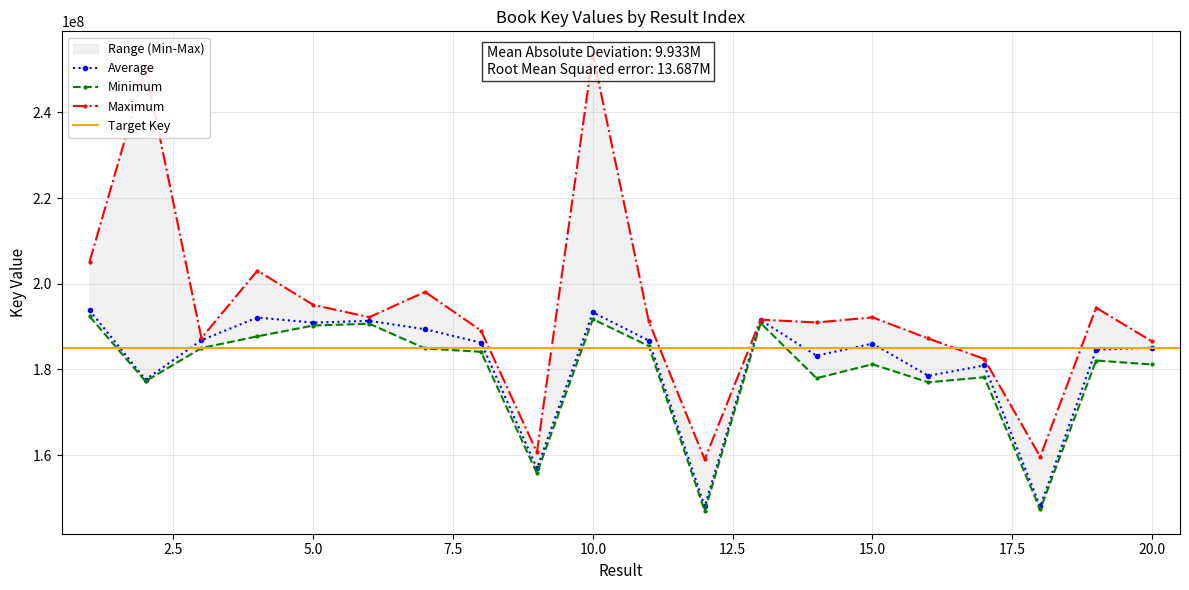

What is the ratio of the value at 20 to the value at 4?

1.0